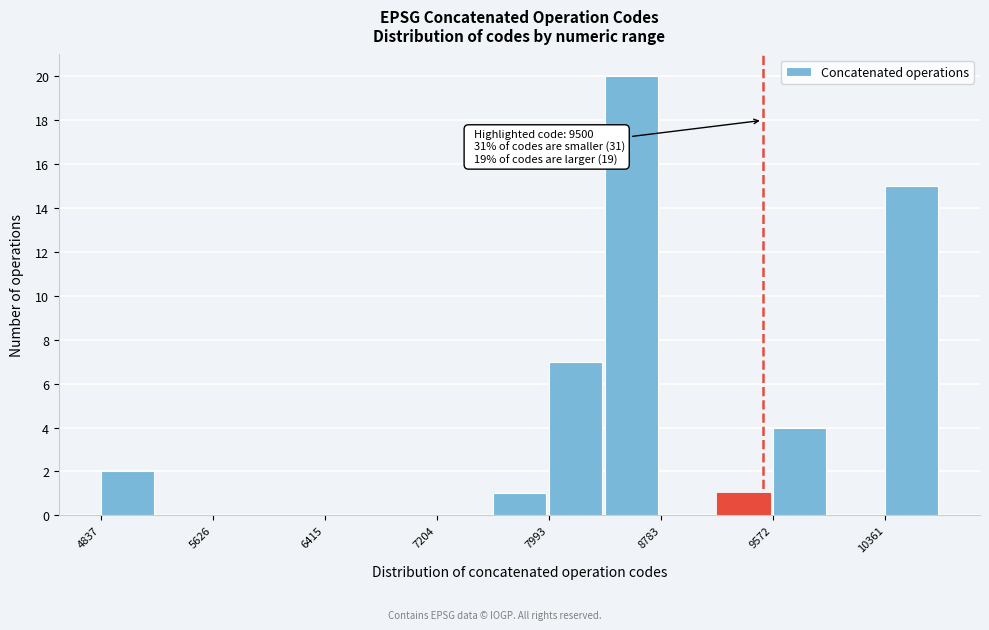

Around what value on the x-axis is the tallest bar? Give the approximate position of its centre, as read against the axis.

8600